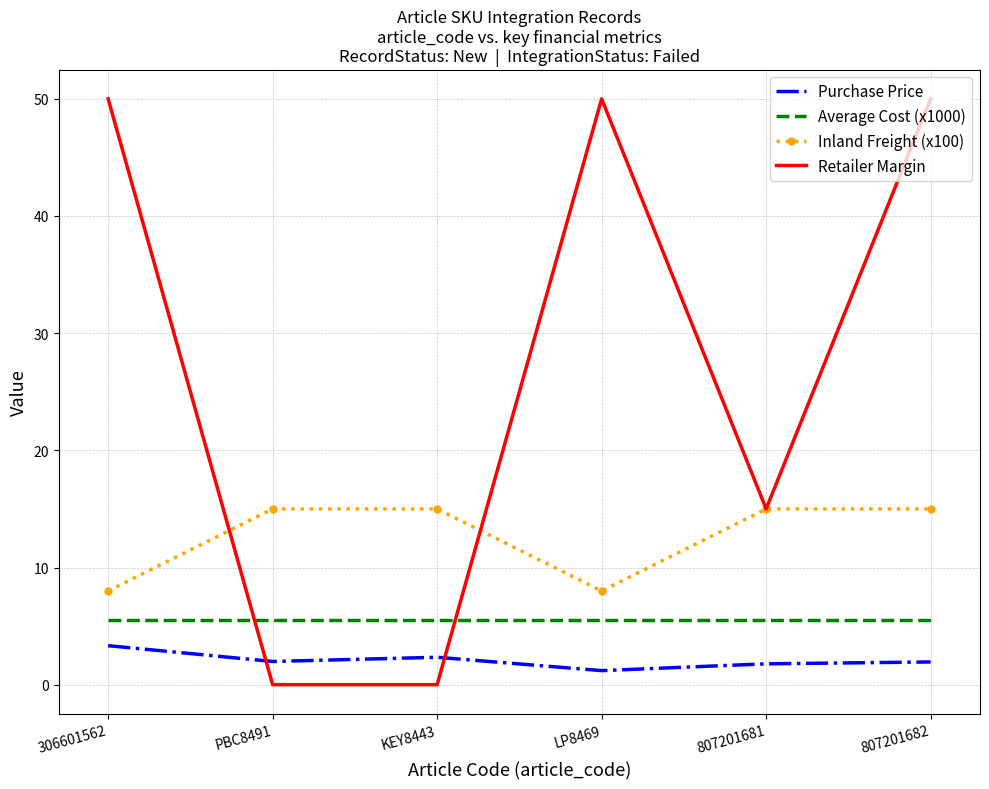

At 807201682, list the series in order from largest to smallest.

Retailer Margin, Inland Freight (x100), Average Cost (x1000), Purchase Price